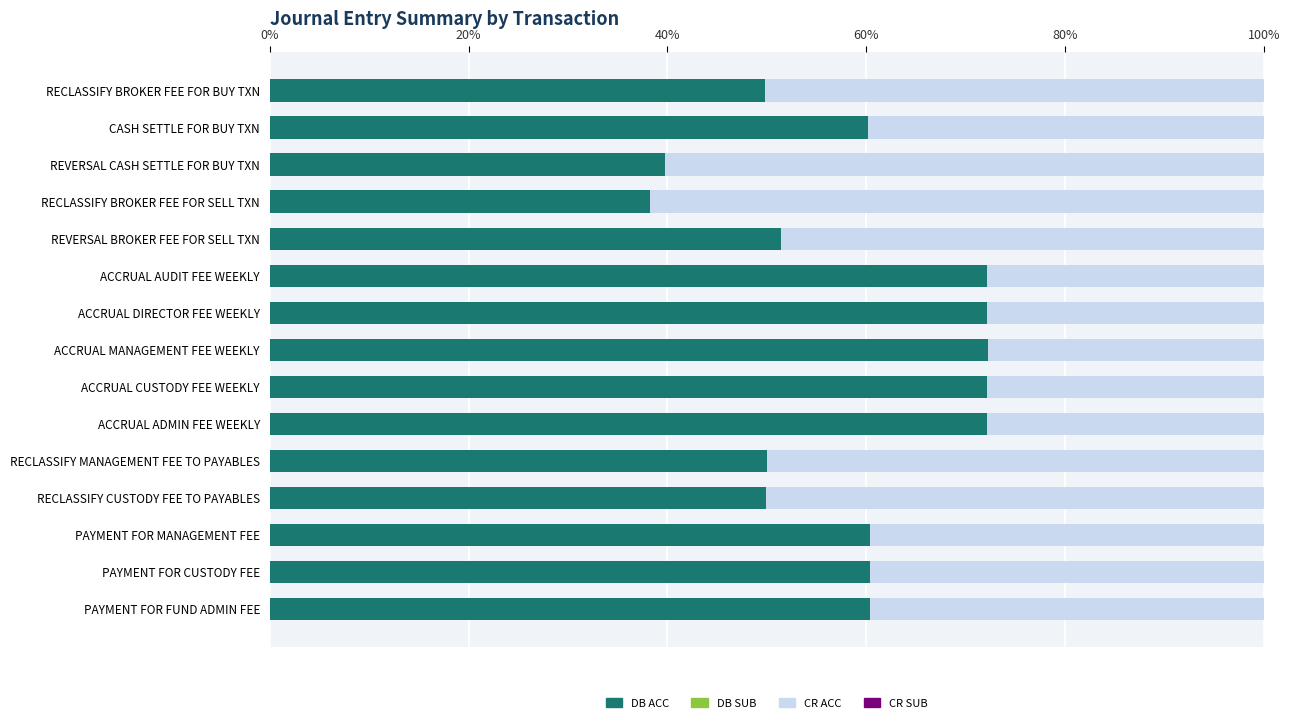

The value of DB ACC at ACCRUAL AUDIT FEE WEEKLY is 72.2. True or false?

True